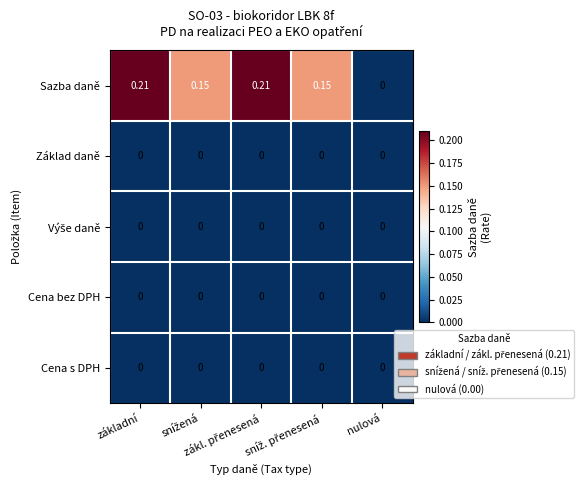

Which series has the largest range (max minus min)?

Sazba daně